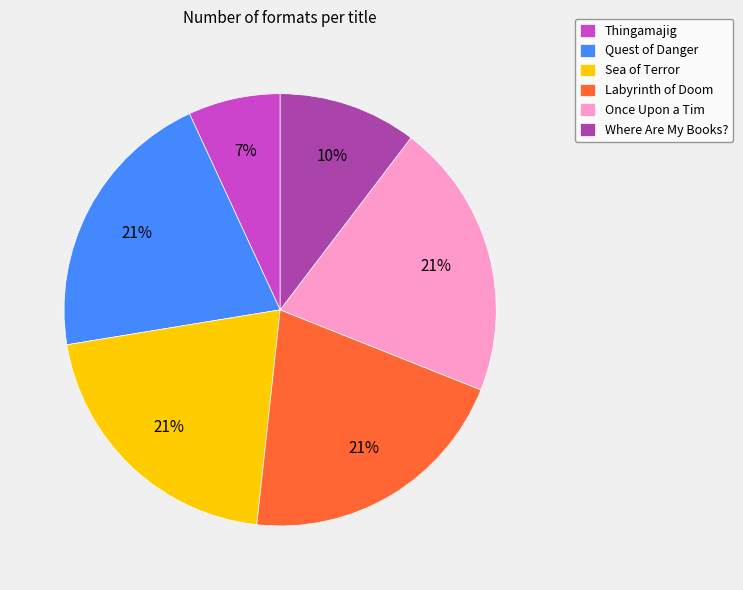

To the nearest percent, what portion does Where Are My Books? represent?

10%